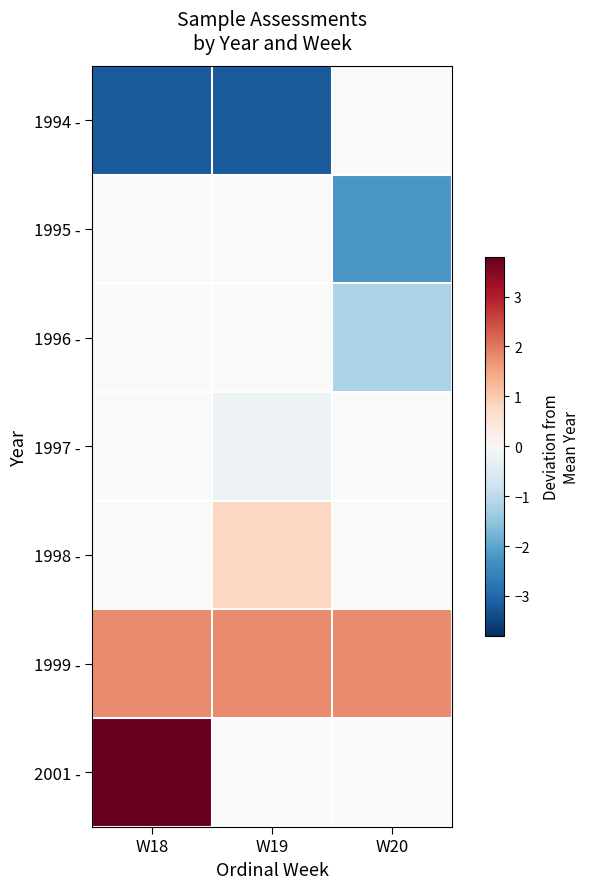

At W20, list the series in order from smallest to largest.

1994 -, 1995 -, 1996 -, 1997 -, 1998 -, 1999 -, 2001 -